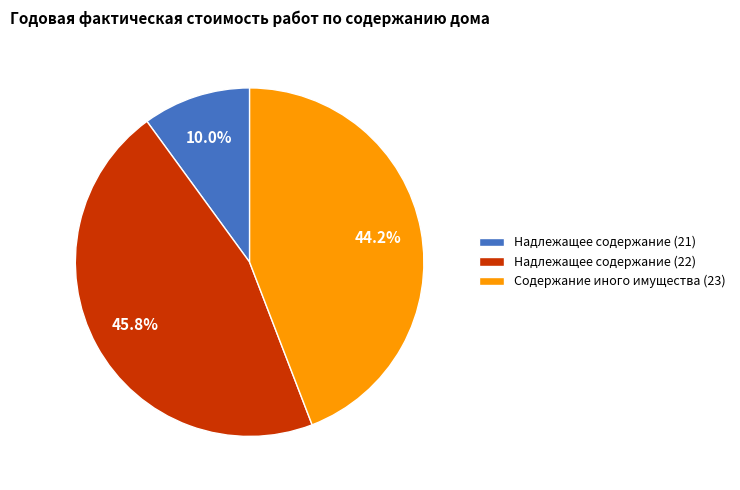

What percentage is NOT represented by Содержание иного имущества (23)?

55.8%